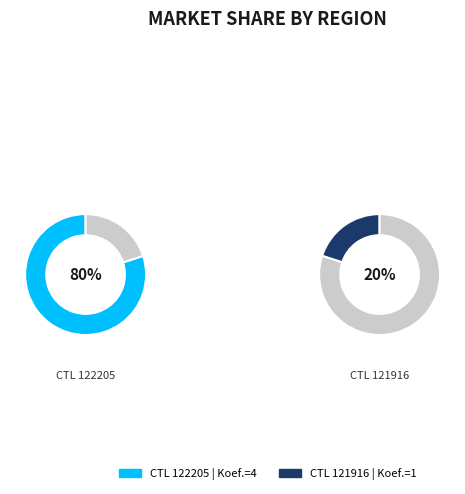

What is the change in value from 122205 to 121916?

-3